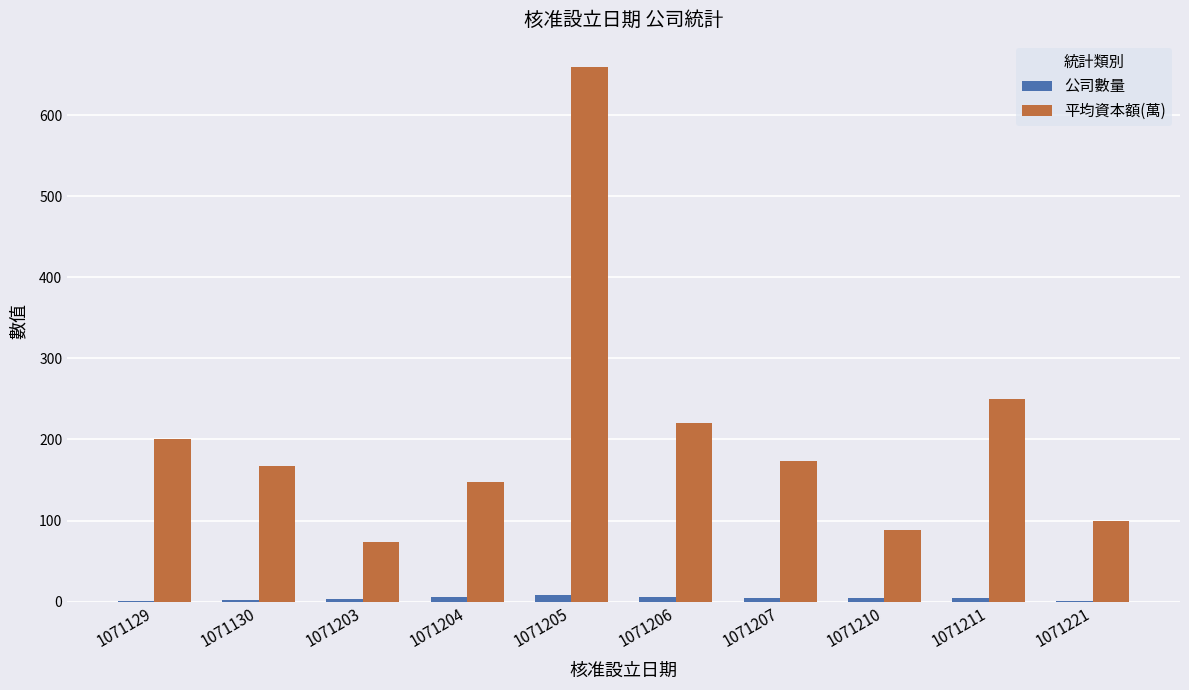

Which category has the highest value in the 平均資本額(萬) series?

1071205